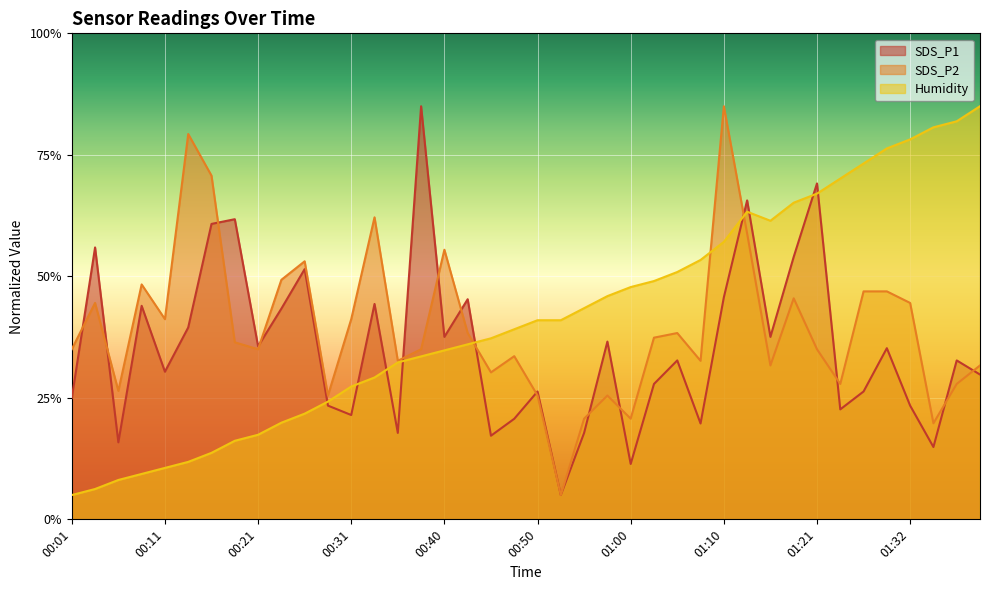

List the series in order of their overall mean, lowest first.

SDS_P1, SDS_P2, Humidity